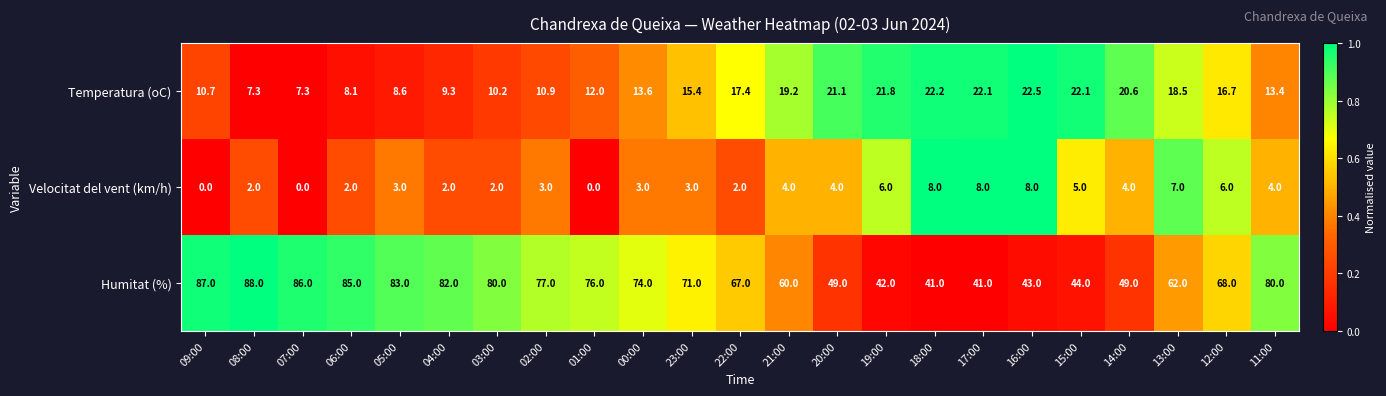

At which label is Temperatura (oC) closest to 14?

00:00